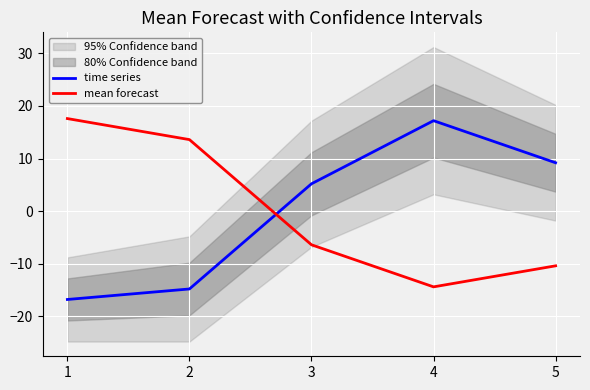

Is the value of mean forecast at 2 greater than the value of time series at 4?

No